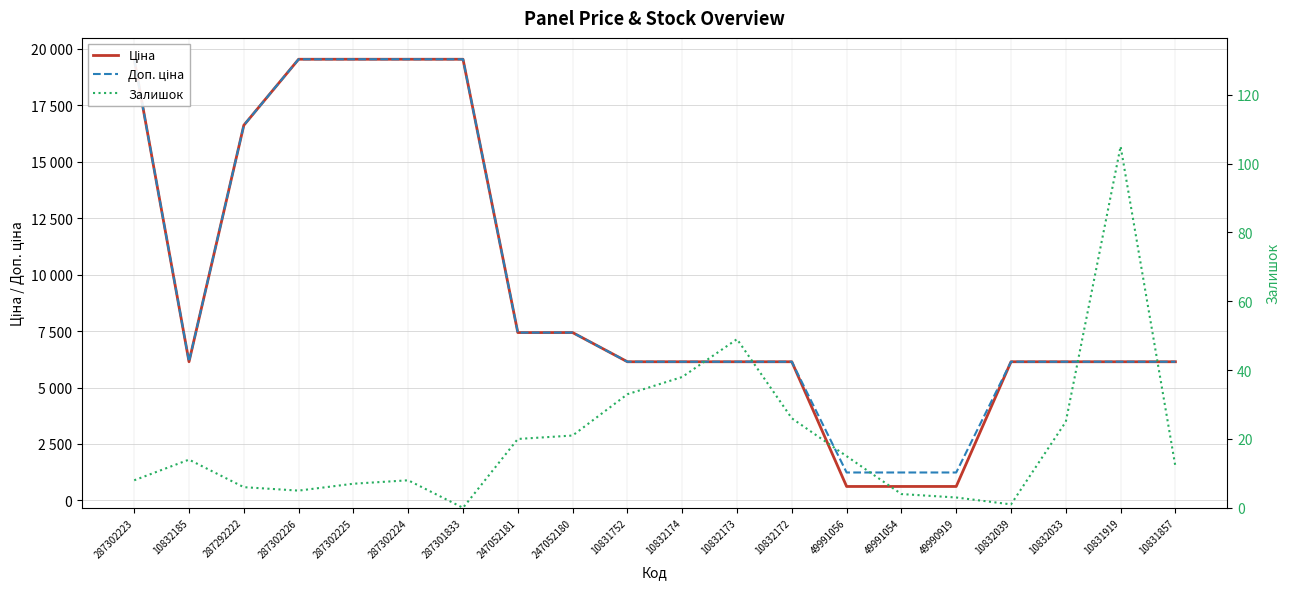

Is the value of Доп. ціна at 10832173 greater than the value of Ціна at 287292222?

No